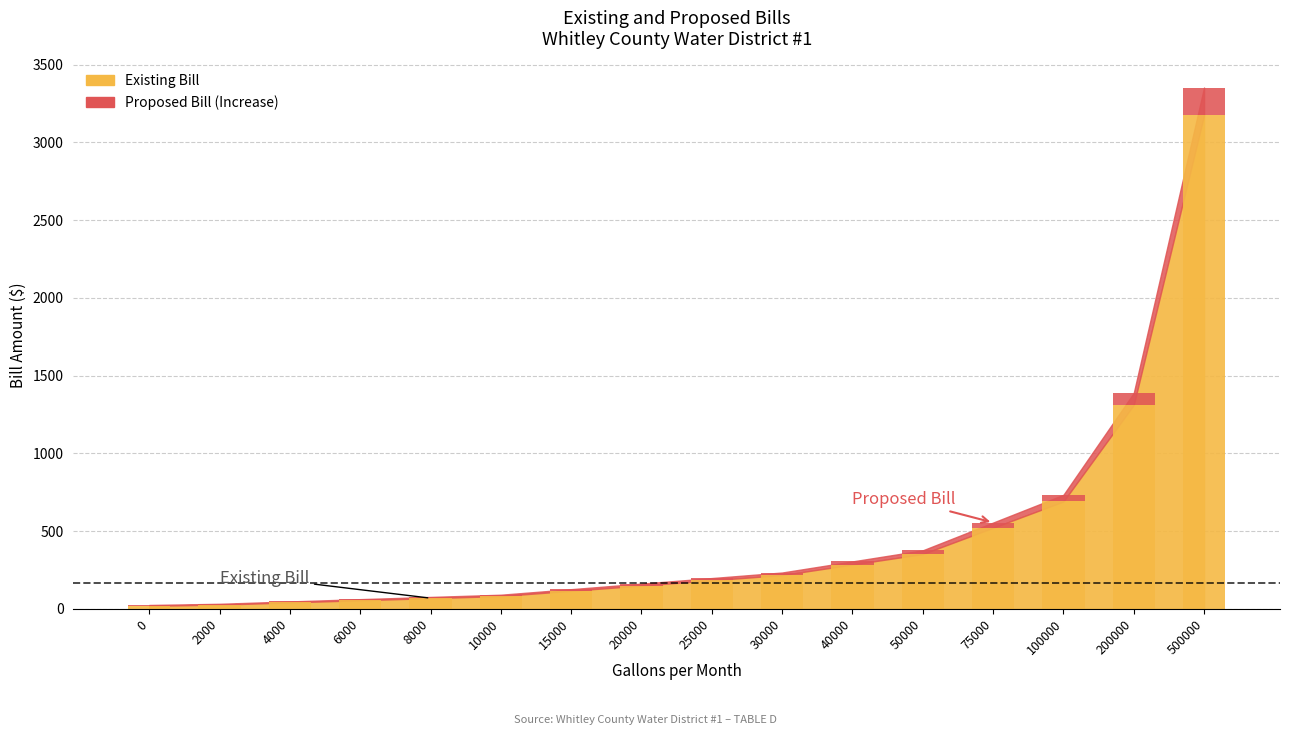

What is the spread (max minus min) of values at 6000?

7.0